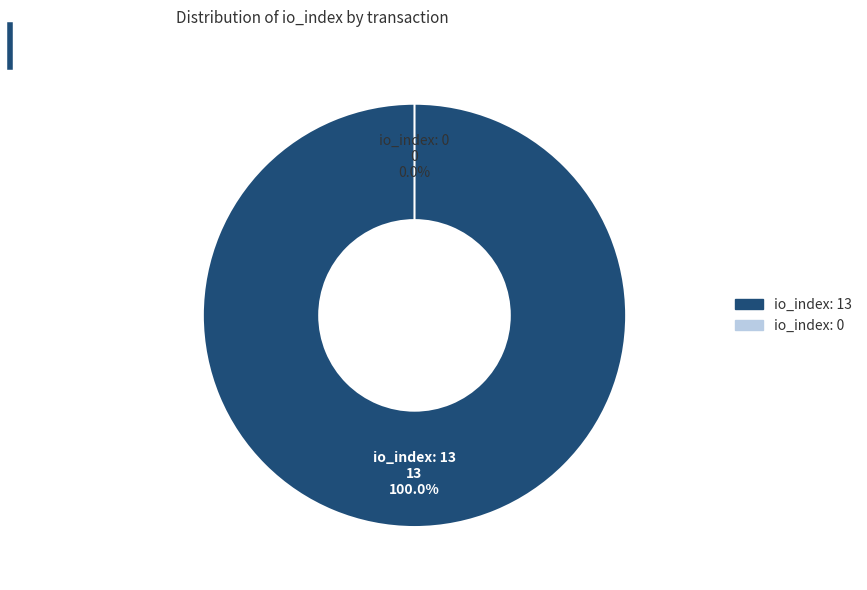

Which has a higher value, tx_index_0 or tx_index_13?

tx_index_13